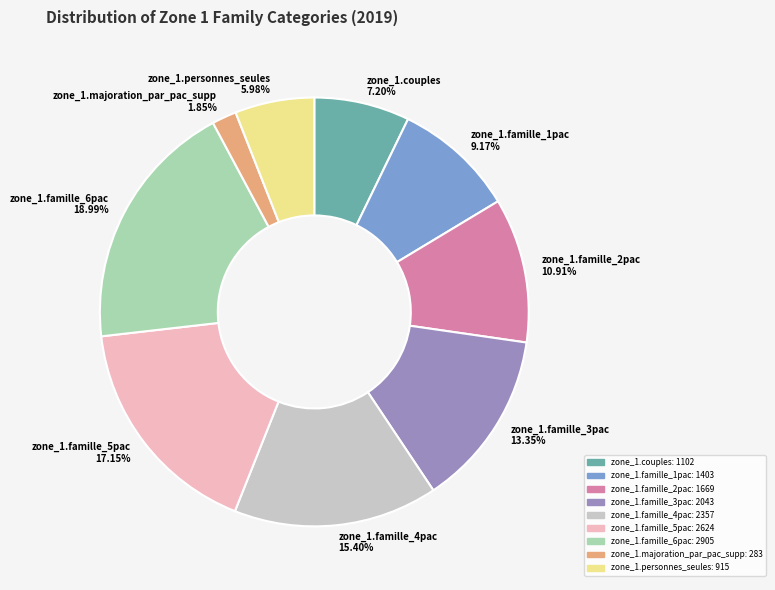

Combined, do zone_1.famille_2pac and zone_1.majoration_par_pac_supp account for over 50%?

No